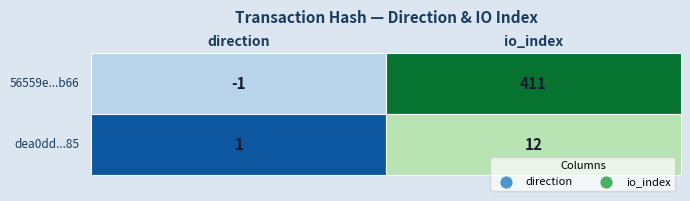

What is the average value of the 56559e689a121c459dc9429ce169c55d5bfcb66 series?

205